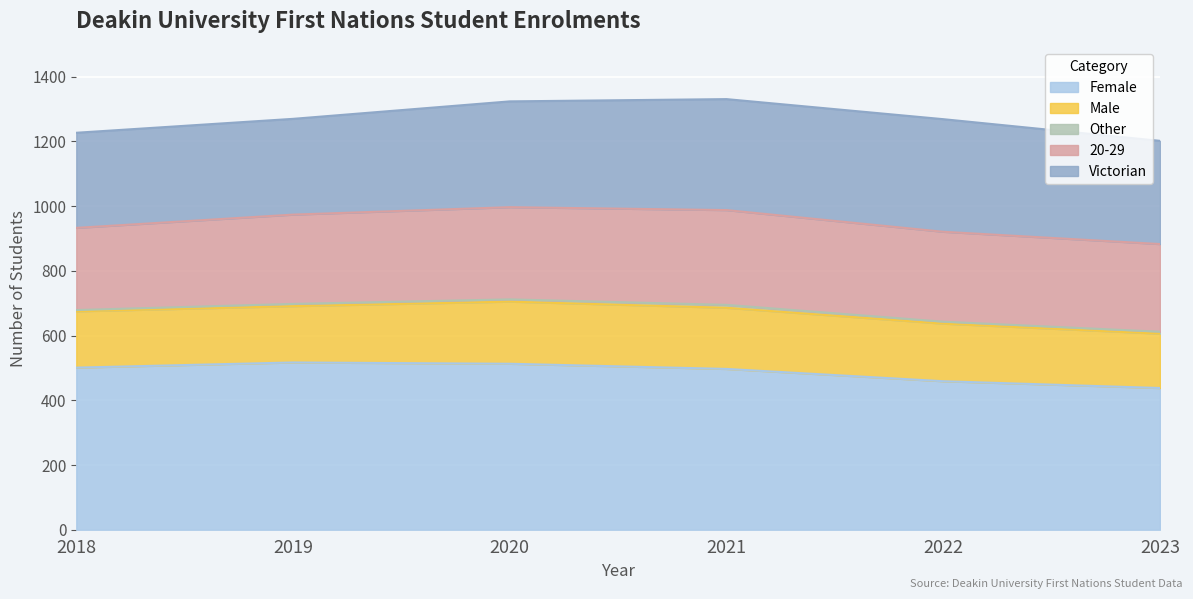

What is the difference between the second highest and minimum values in the Female series?

75